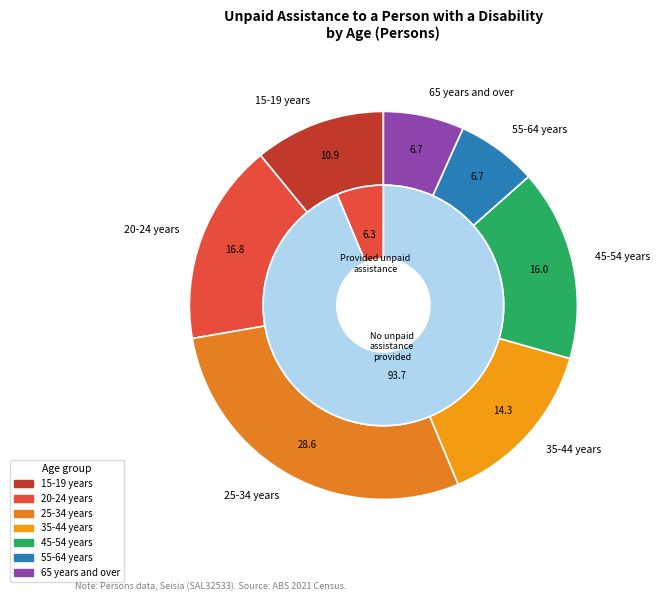

What is the largest slice in the pie chart?

25-34 years